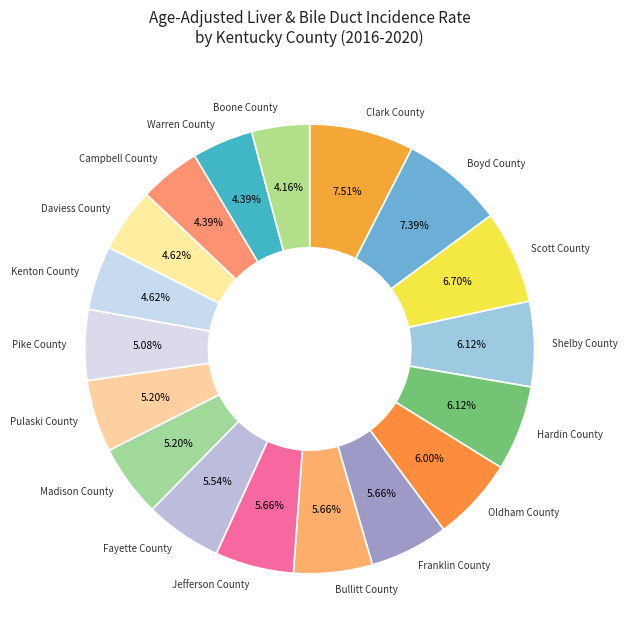

What is the ratio of the value at Madison County to the value at Kenton County?

1.1